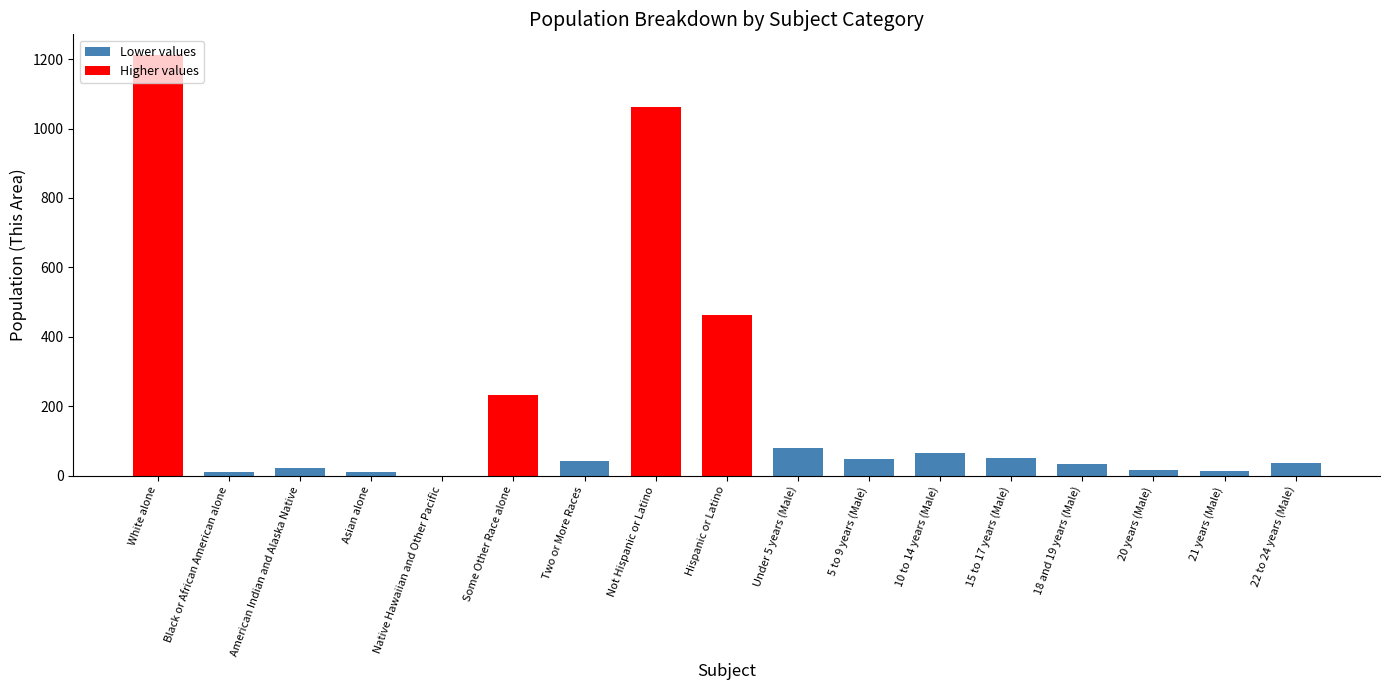

Is it true that the value at Not Hispanic or Latino is 1739?

False